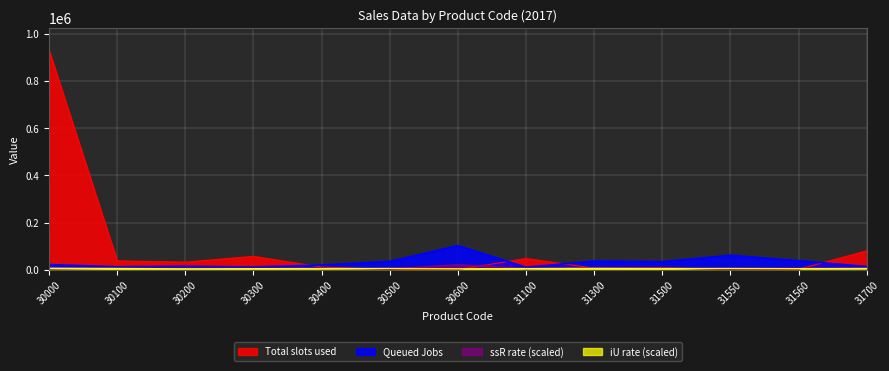

After their last crossing, which series has the higher values: ssR rate or iU rate?

iU rate